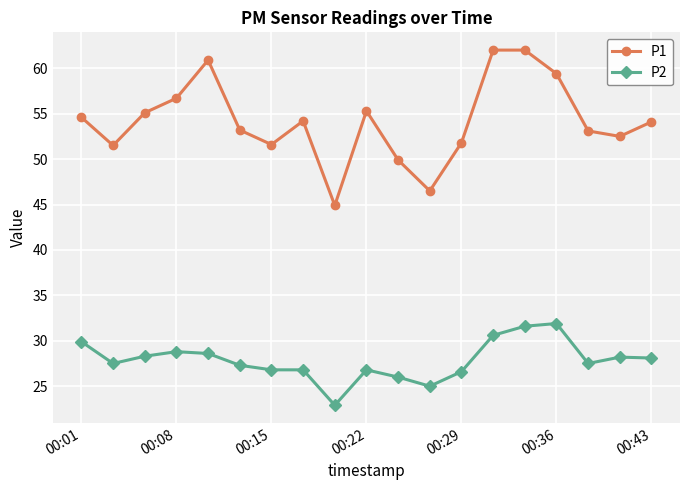

What is the value of the P2 point at the 9th from the left?

22.9